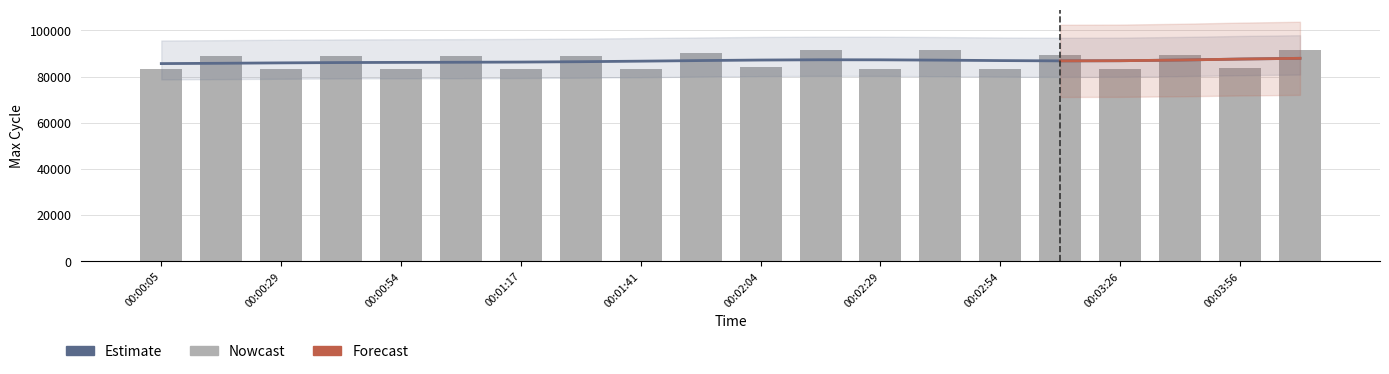

True or false: Nowcast has a value of 108728 at 00:03:26.

False